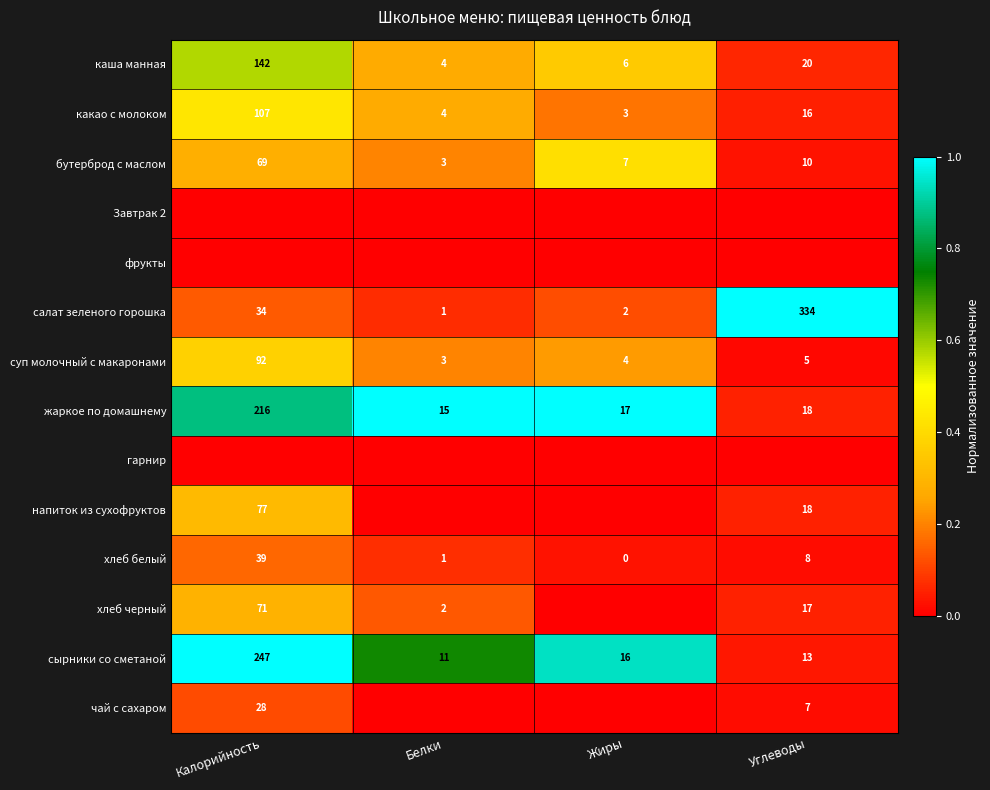

Is the value of хлеб черный at Белки greater than the value of какао с молоком at Углеводы?

No